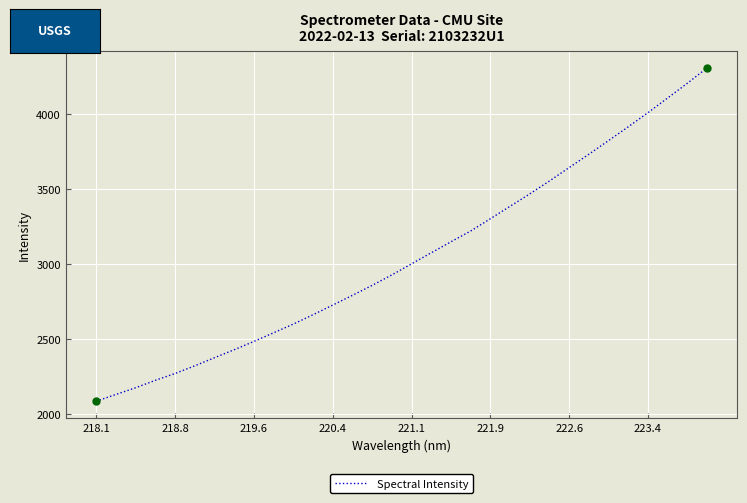

What is the smallest value displayed?

2086.0